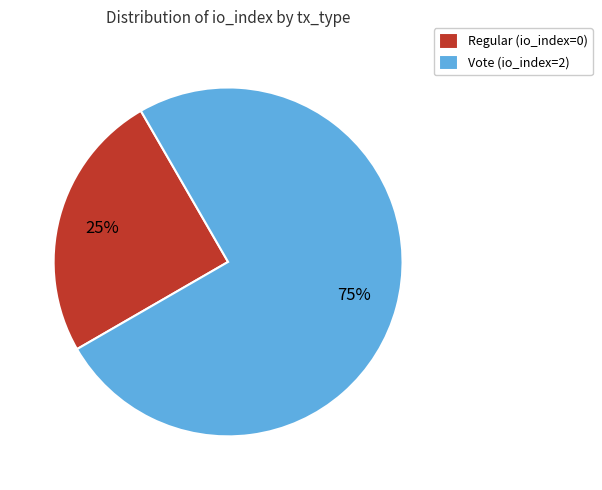

The Regular (io_index=0) slice represents 25% of the pie. True or false?

True